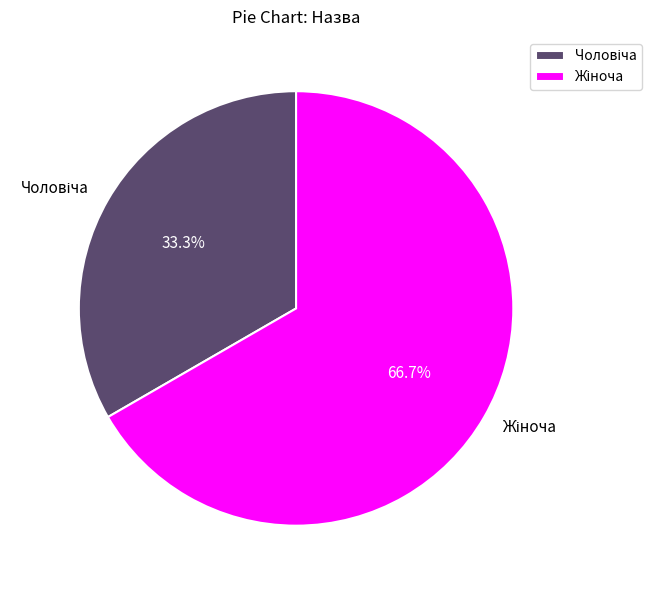

To the nearest percent, what is the average slice percentage?

50%